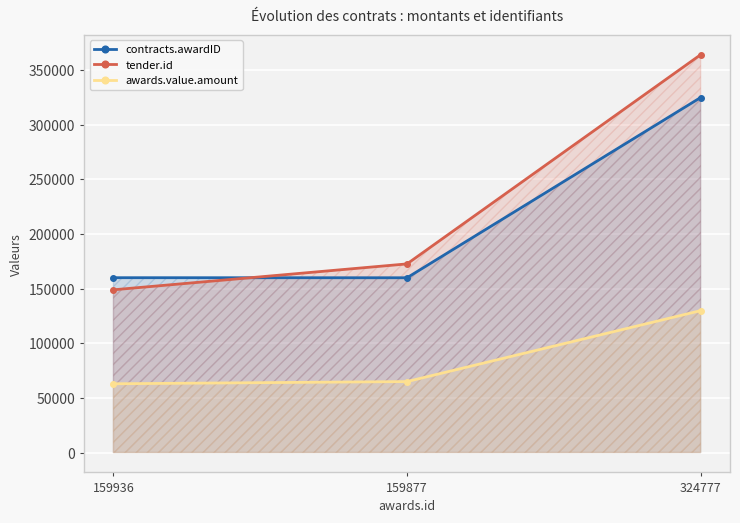

At which category does the chart reach its peak across all series?

324777